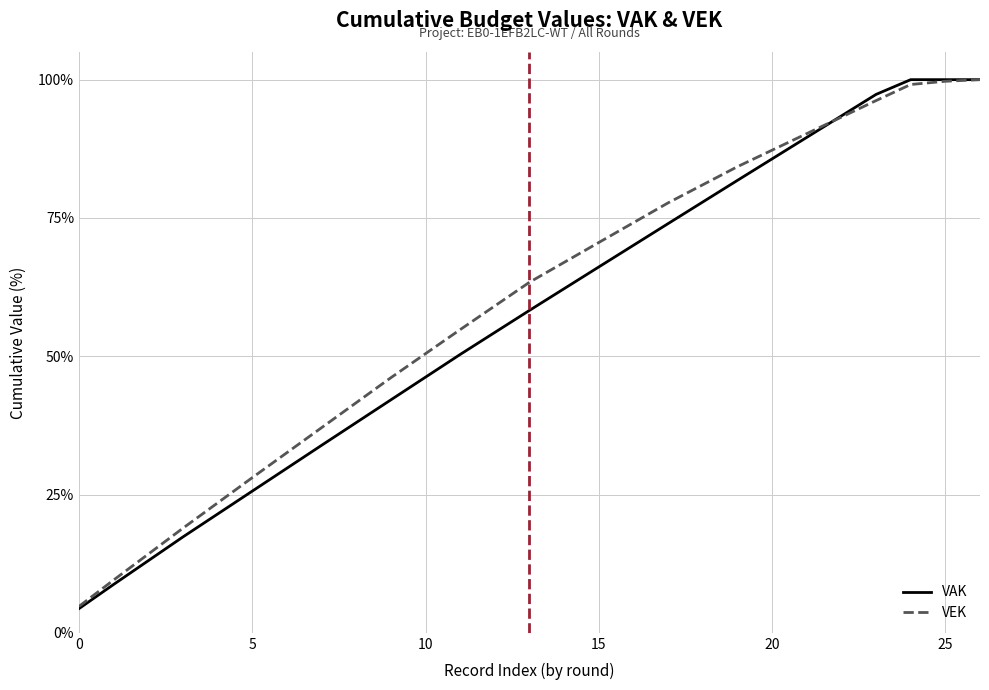

What is the smallest value displayed?

4.4